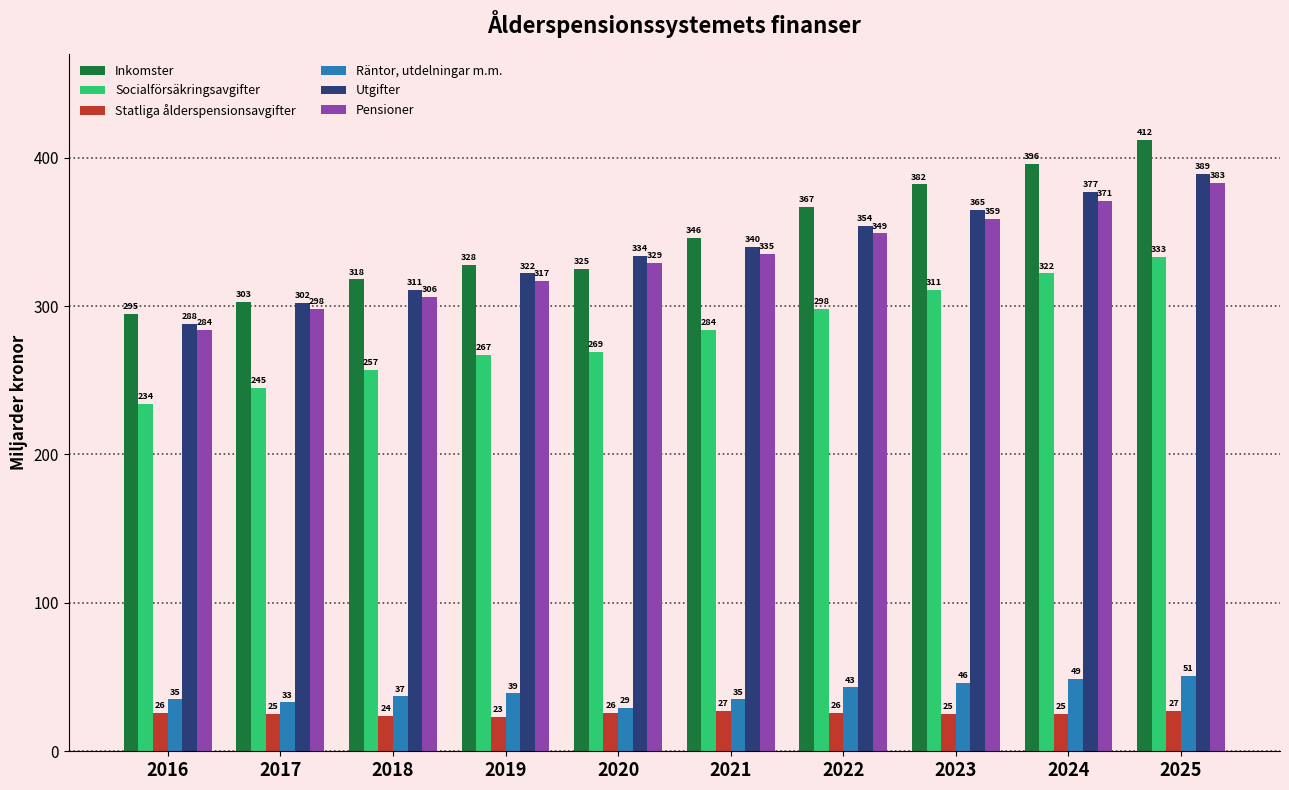

What is the difference between the highest and lowest values at 2023?

357